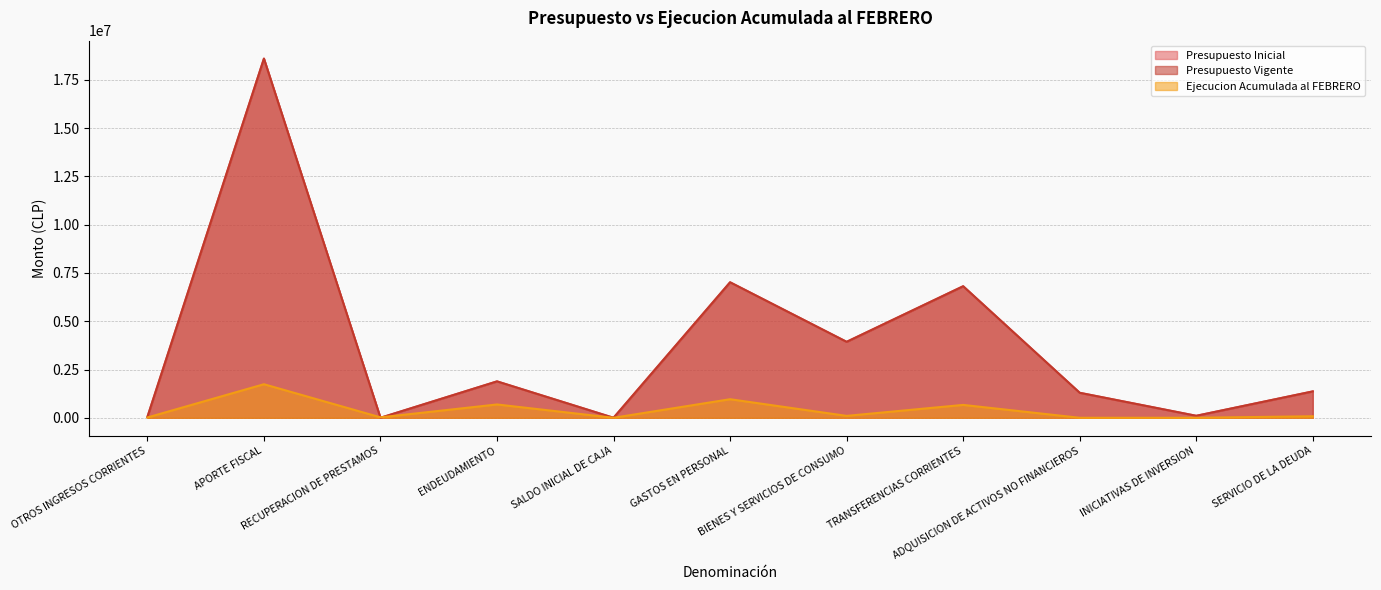

Reading left to right, list all the values displayed in this chart.

Presupuesto Inicial: OTROS INGRESOS CORRIENTES=41160	APORTE FISCAL=18595025	RECUPERACION DE PRESTAMOS=0	ENDEUDAMIENTO=1884638	SALDO INICIAL DE CAJA=30	GASTOS EN PERSONAL=7015166	BIENES Y SERVICIOS DE CONSUMO=3932277	TRANSFERENCIAS CORRIENTES=6810442	ADQUISICION DE ACTIVOS NO FINANCIEROS=1293967	INICIATIVAS DE INVERSION=102900	SERVICIO DE LA DEUDA=1366101
Presupuesto Vigente: OTROS INGRESOS CORRIENTES=41160	APORTE FISCAL=18595025	RECUPERACION DE PRESTAMOS=0	ENDEUDAMIENTO=1884638	SALDO INICIAL DE CAJA=30	GASTOS EN PERSONAL=7015166	BIENES Y SERVICIOS DE CONSUMO=3932277	TRANSFERENCIAS CORRIENTES=6810442	ADQUISICION DE ACTIVOS NO FINANCIEROS=1293967	INICIATIVAS DE INVERSION=102900	SERVICIO DE LA DEUDA=1366101
Ejecucion Acumulada al FEBRERO: OTROS INGRESOS CORRIENTES=15871	APORTE FISCAL=1737452	RECUPERACION DE PRESTAMOS=23295	ENDEUDAMIENTO=690093	SALDO INICIAL DE CAJA=0	GASTOS EN PERSONAL=961453	BIENES Y SERVICIOS DE CONSUMO=99341	TRANSFERENCIAS CORRIENTES=666830	ADQUISICION DE ACTIVOS NO FINANCIEROS=197	INICIATIVAS DE INVERSION=0	SERVICIO DE LA DEUDA=78975